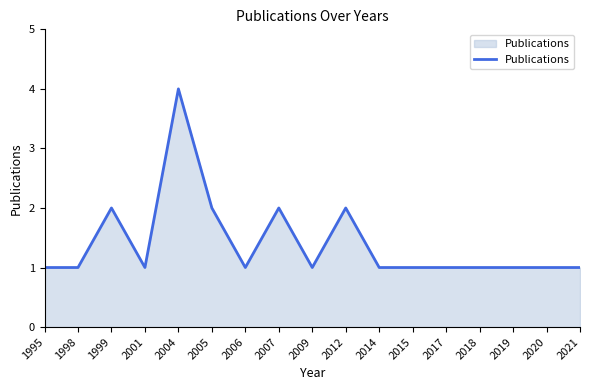

How many lines are shown in the chart?

1